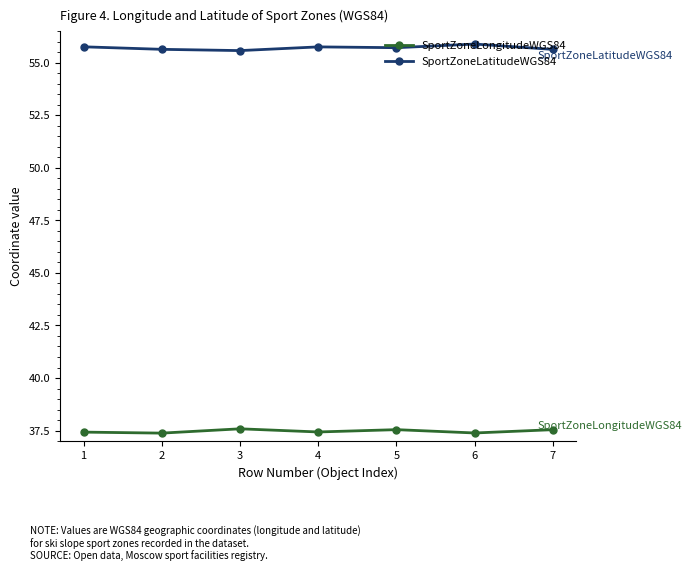

What is the sum of the SportZoneLongitudeWGS84 values at 5 and 2?

74.9